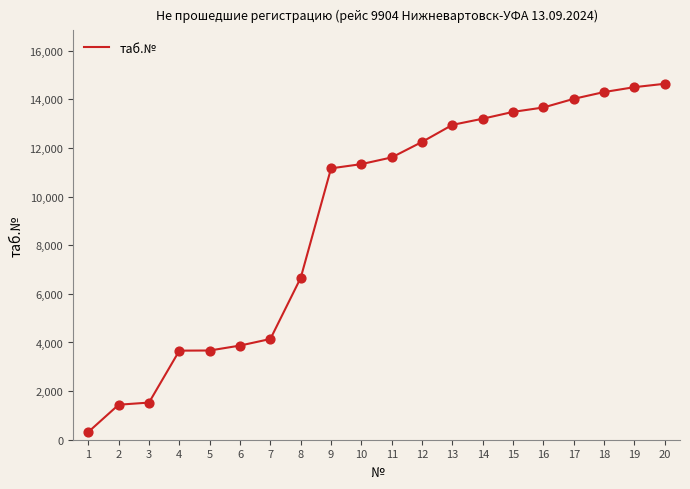

Approximately how many times larger is the value at 9 compared to 16?

0.8